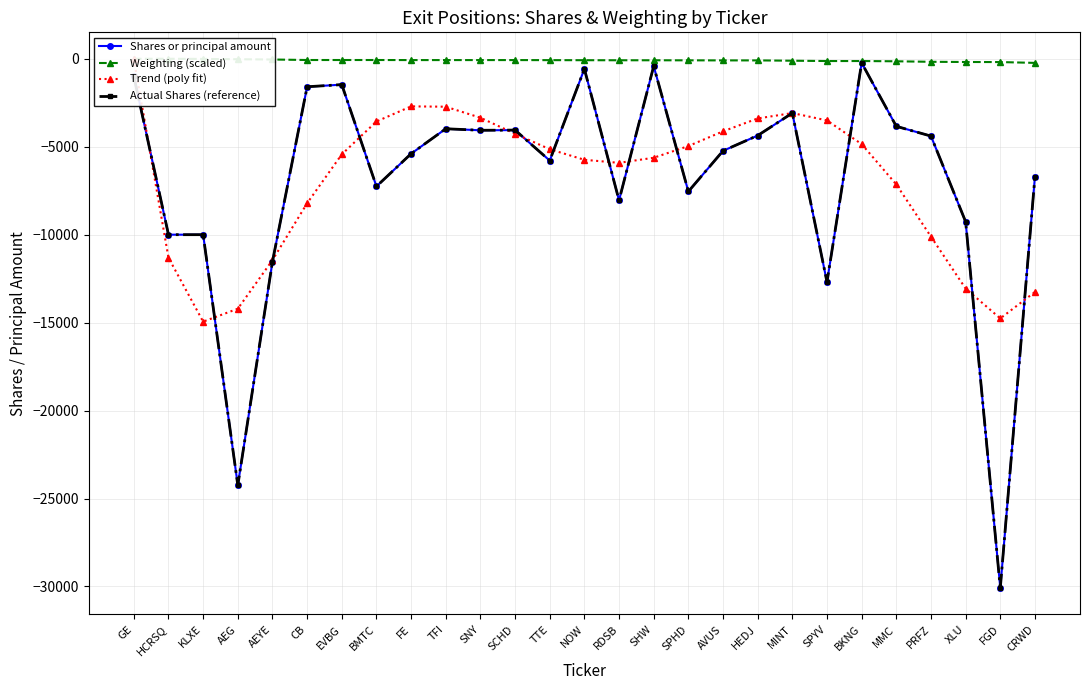

Which series has the largest total across all categories?

Weighting (scaled)